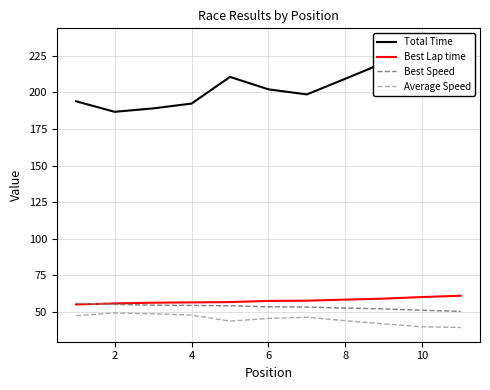

What is the sum of all Average Speed values?

492.4